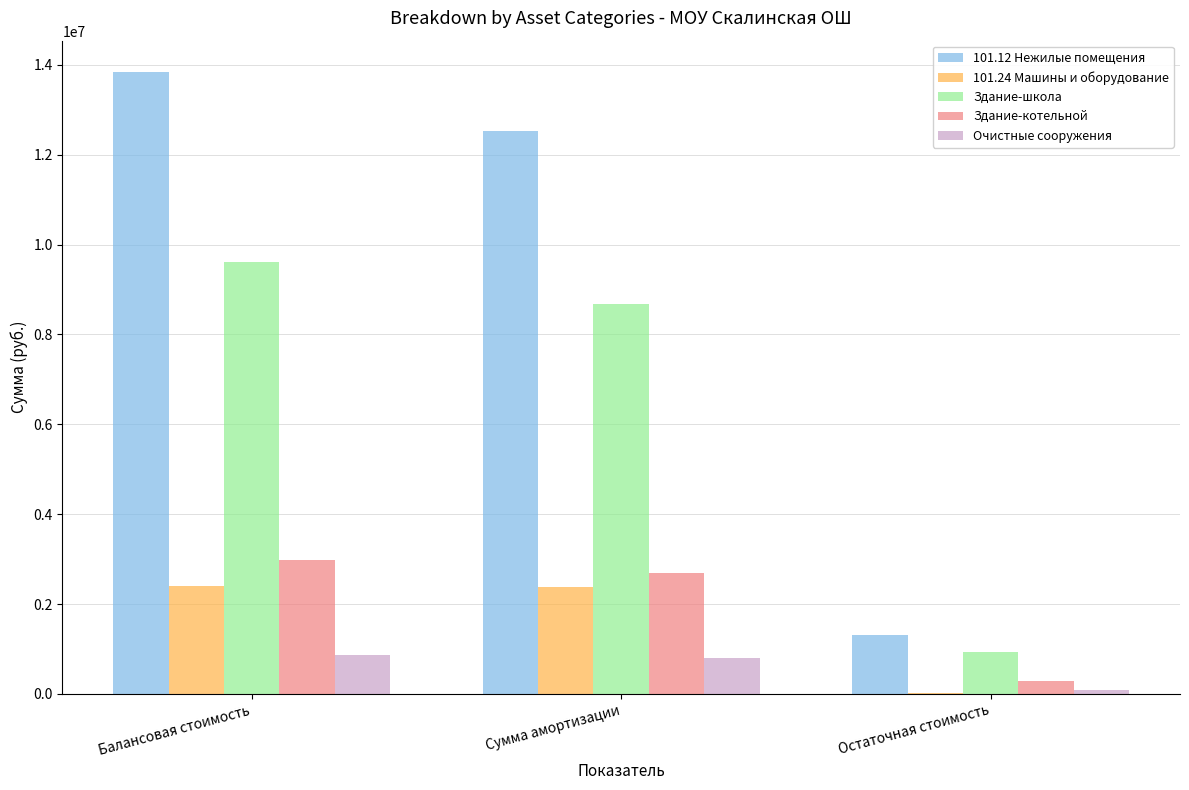

Where does the 101.12 Нежилые помещения series first go above 12529593?

Балансовая стоимость